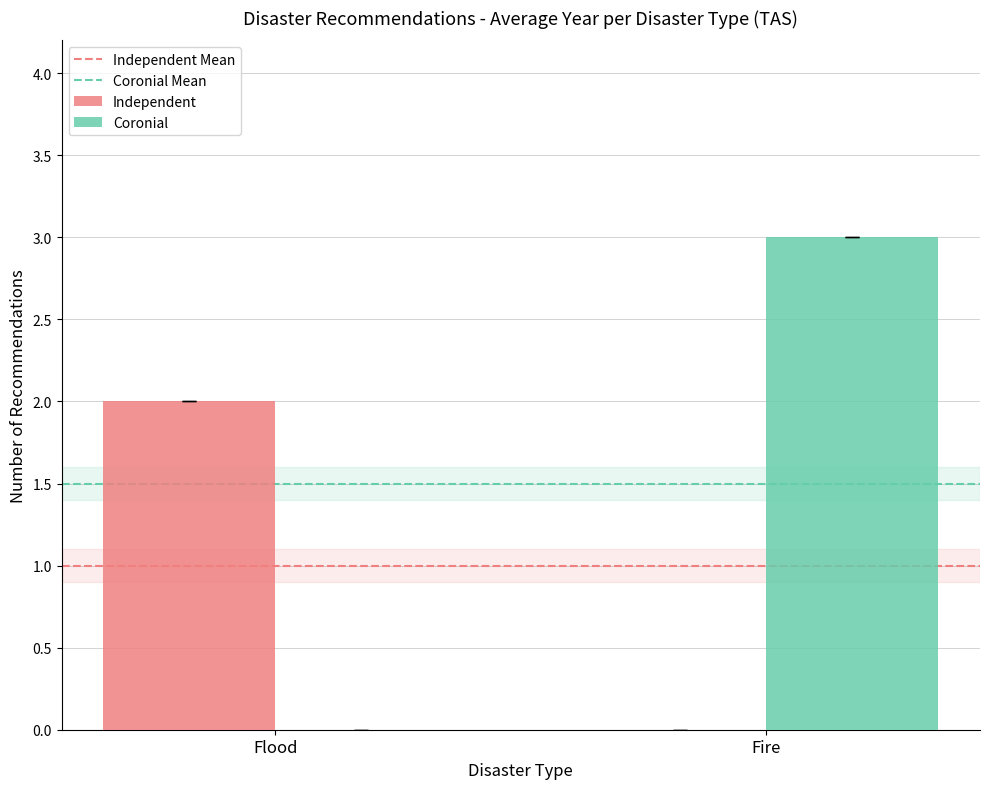

True or false: Independent has a value of 1.2 at Flood.

False